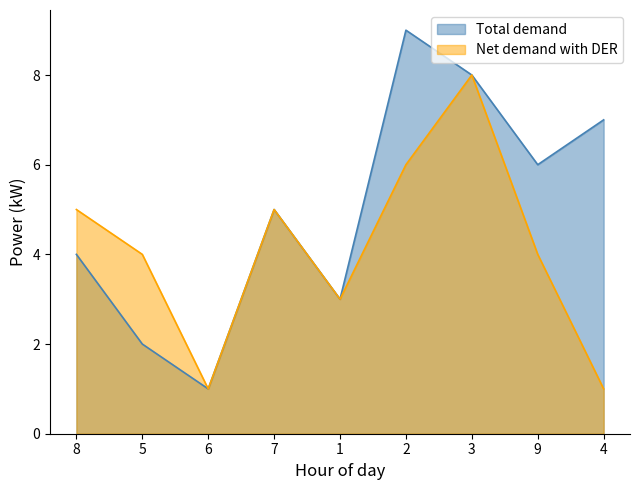

What is the label of the 4th point from the right?

2